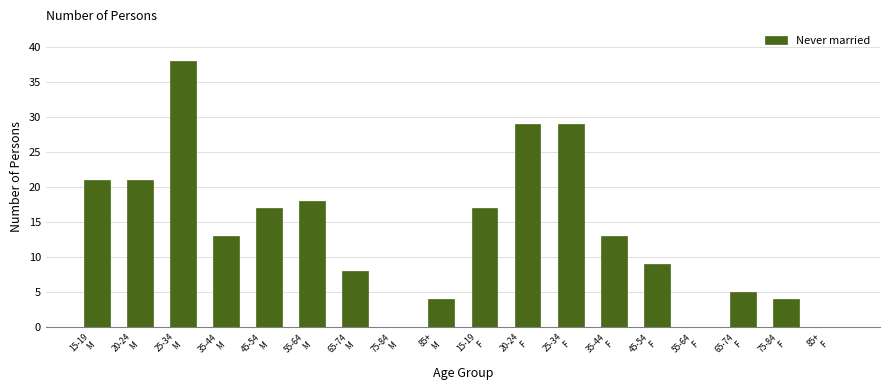

What is the greatest value displayed?

38